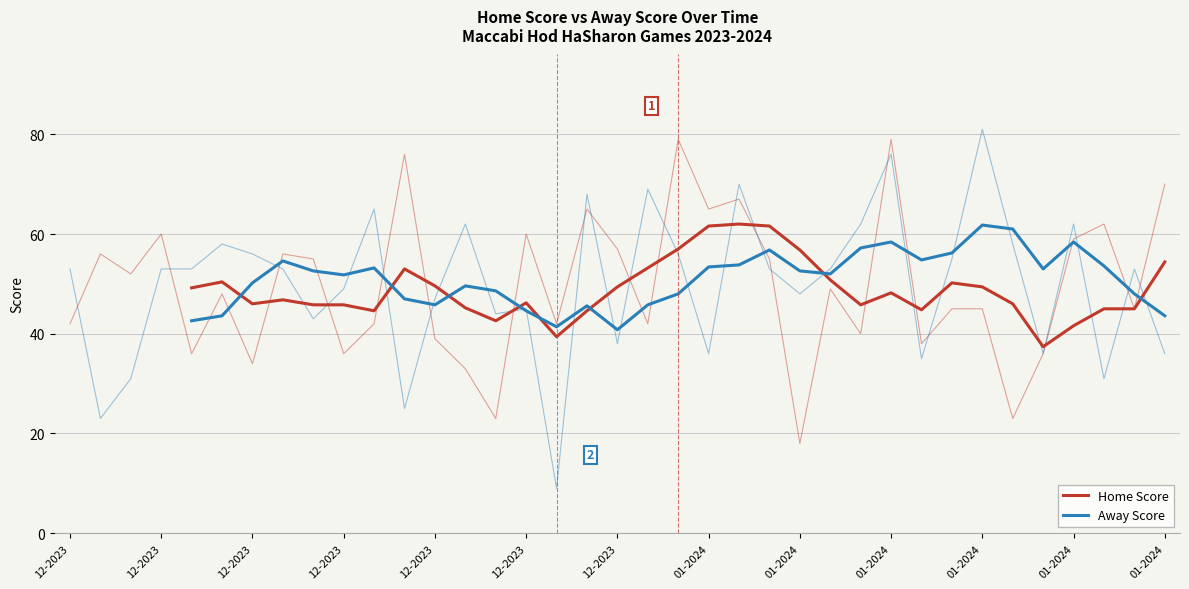

How many values in the Away Score series are below 52?

16